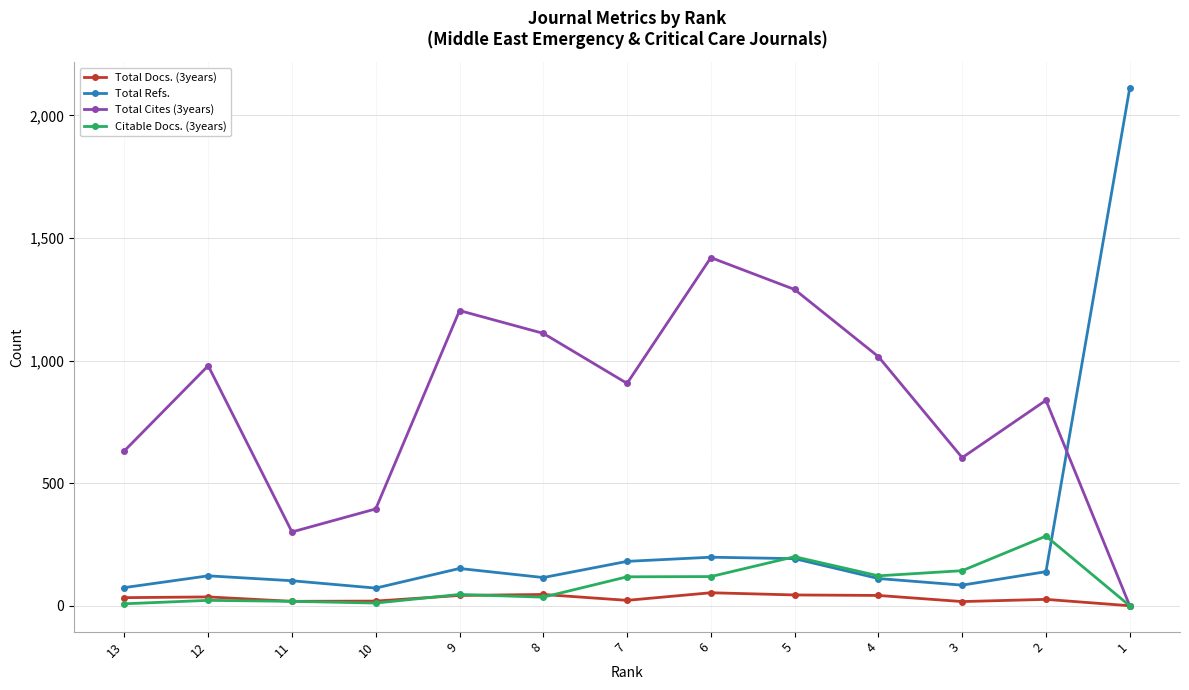

What is the value of the Citable Docs. (3years) point at the 3rd from the left?

18